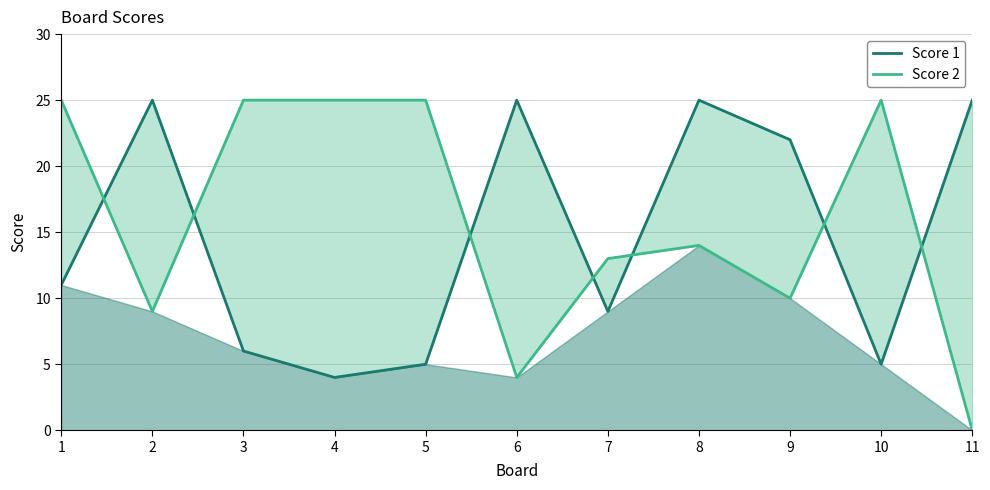

Does the chart have visible grid lines?

Yes